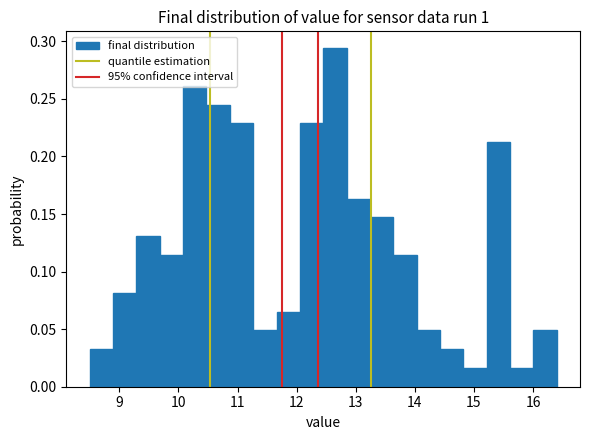

Read against the x-axis, roughly where is the centre of the tallest bar?

12.6